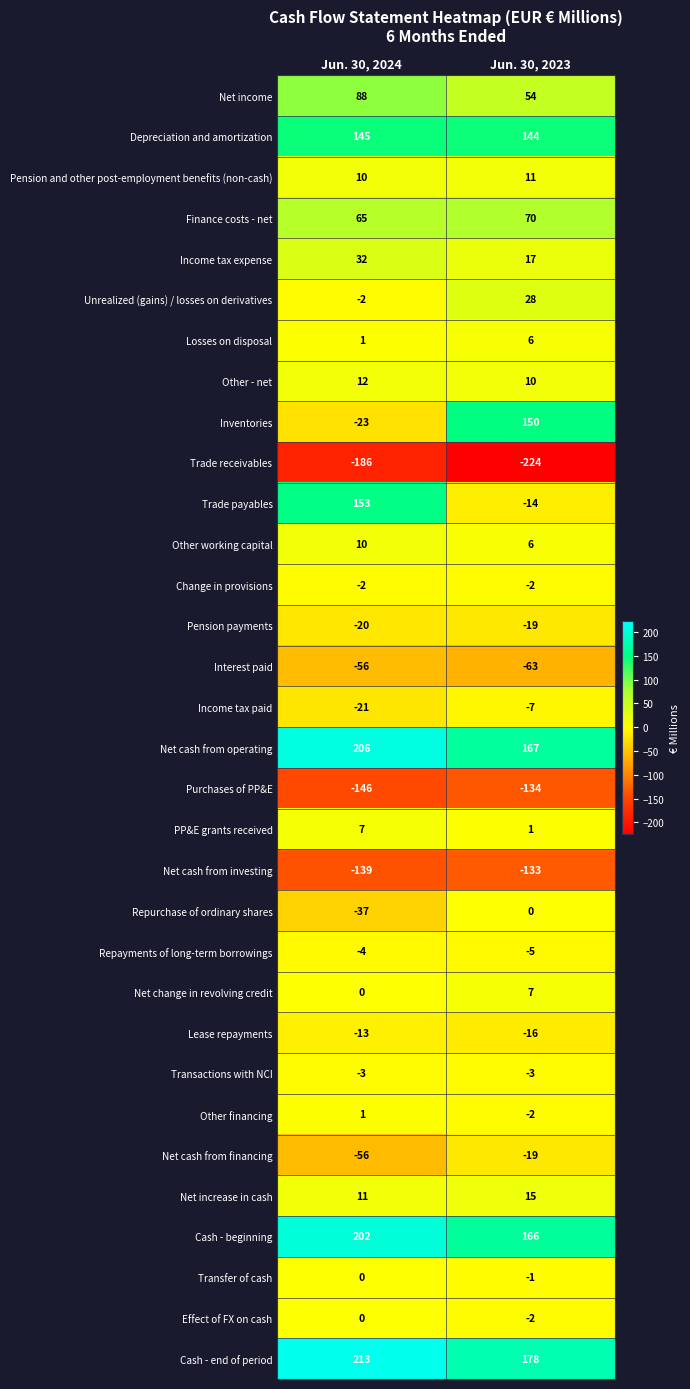

At which label is Repurchase of ordinary shares closest to -18?

Jun. 30, 2023